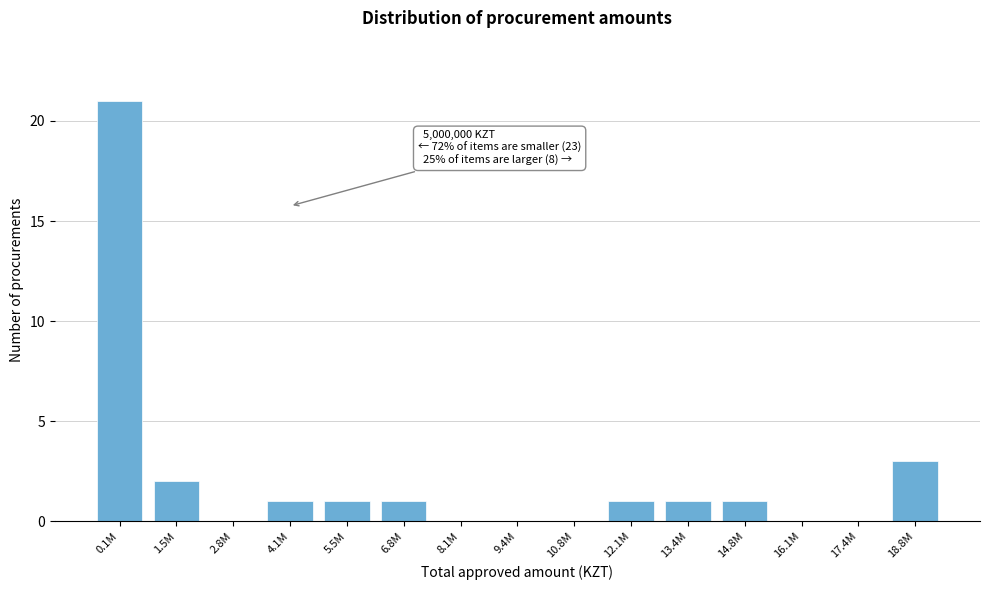

Reading left to right, transcribe all the data shown in this chart.

0.1M=21	1.5M=2	2.8M=0	4.1M=1	5.5M=1	6.8M=1	8.1M=0	9.4M=0	10.8M=0	12.1M=1	13.4M=1	14.8M=1	16.1M=0	17.4M=0	18.8M=3